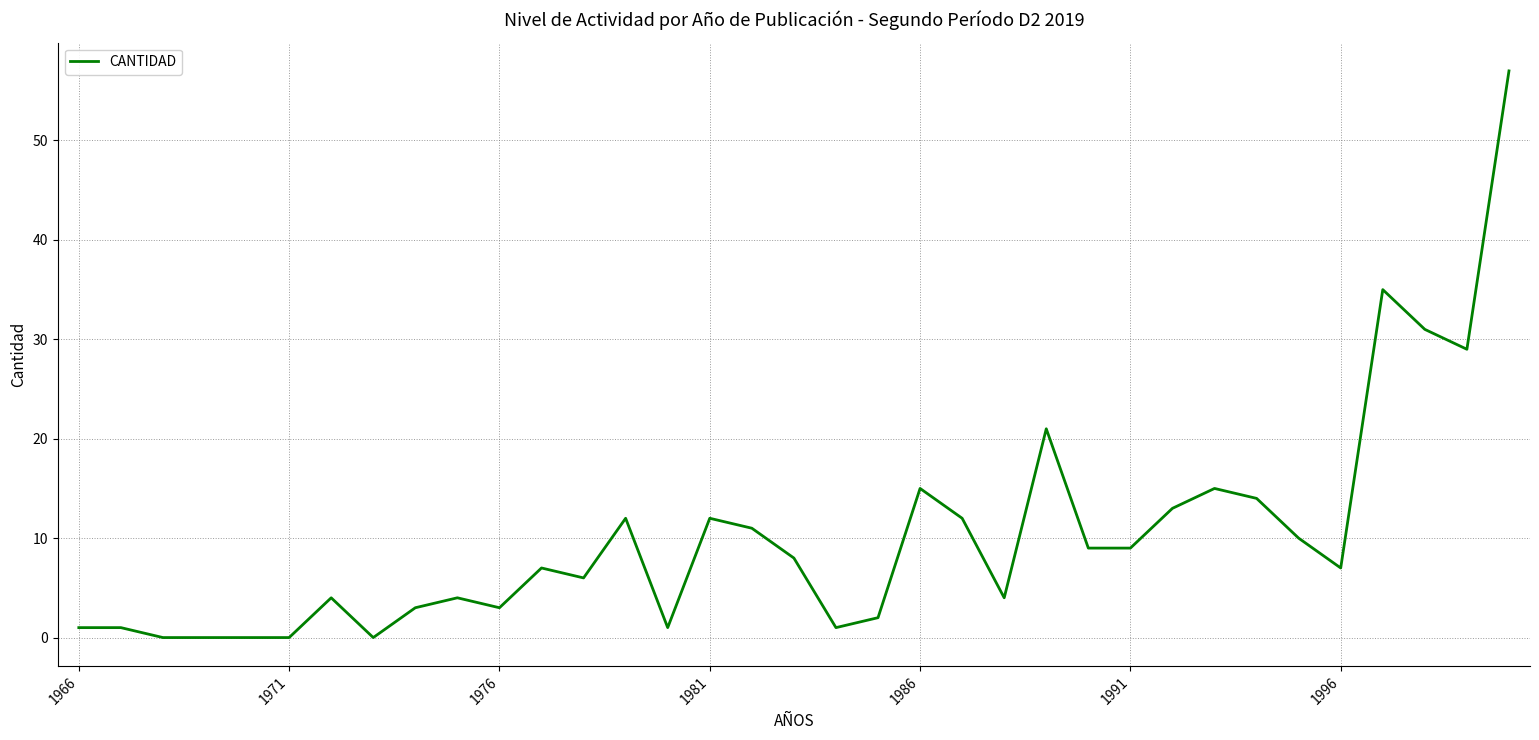

What is the greatest value displayed?

57